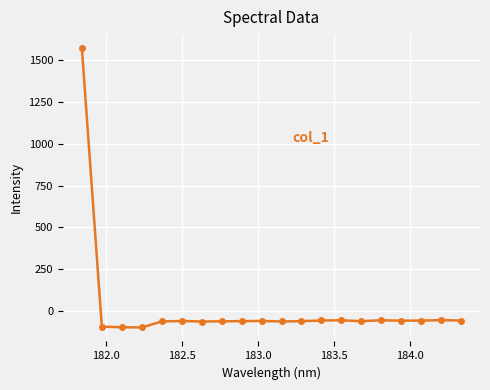

What is the average value?

18.2